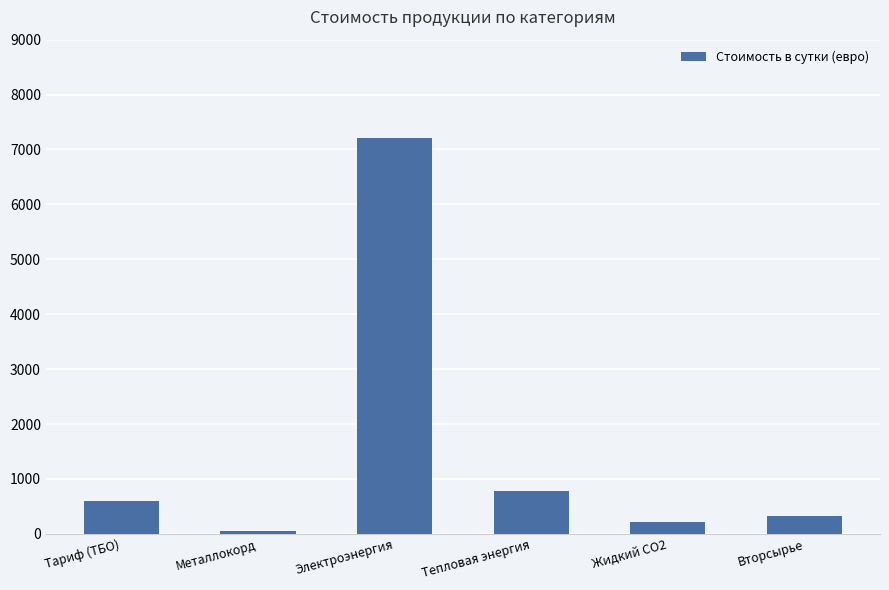

What is the label of the 6th bar from the left?

Вторсырье